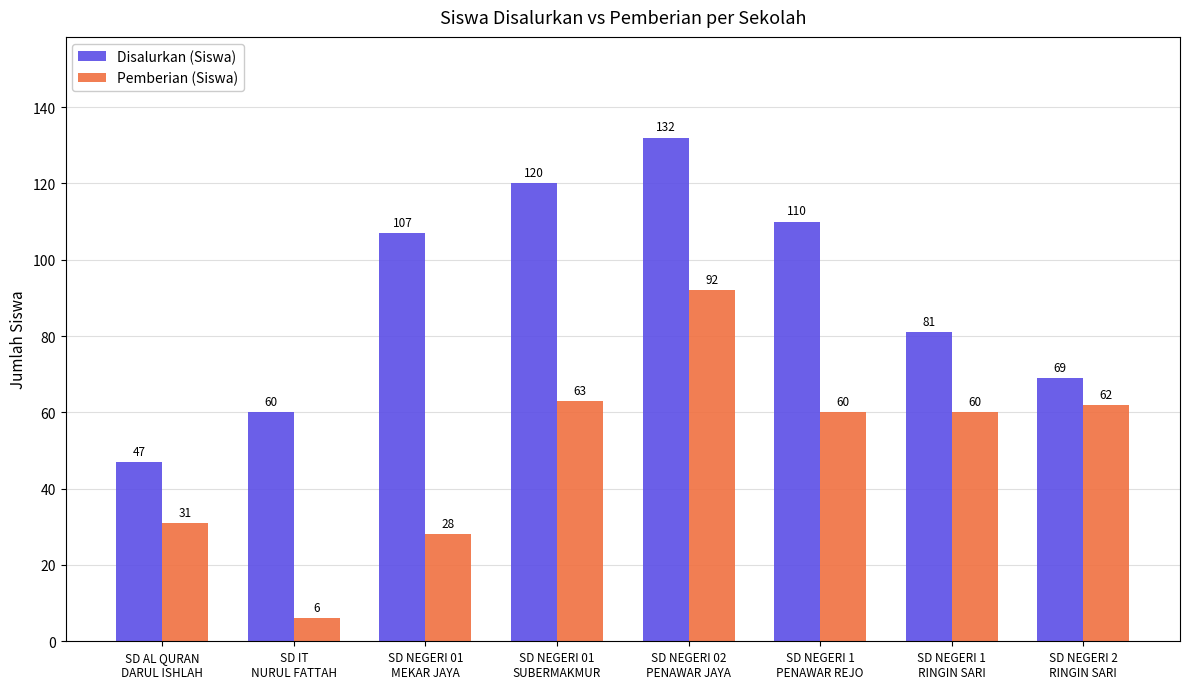

Which series has the largest range (max minus min)?

Pemberian (Siswa)